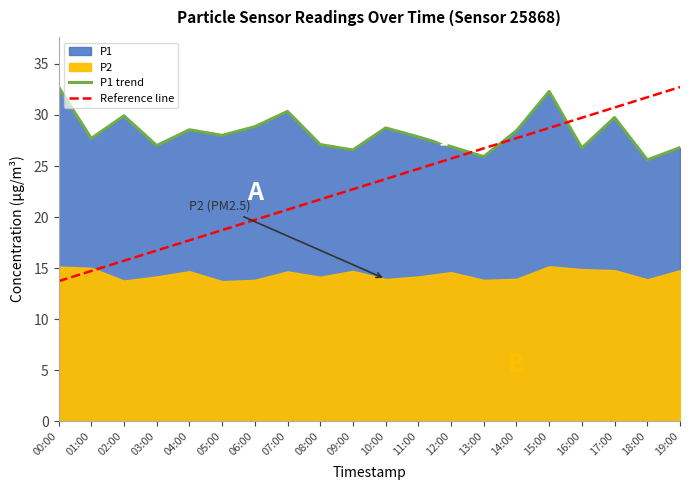

What position from the left is 06:00?

7